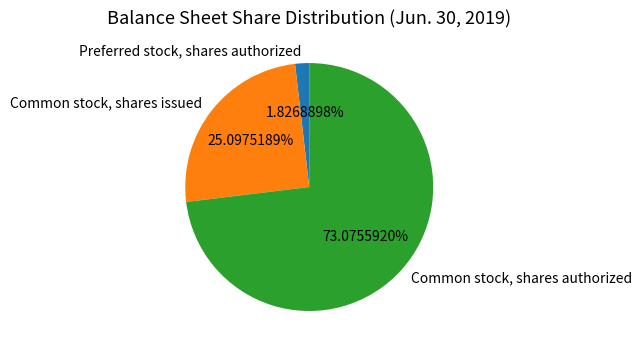

What is the largest slice in the pie chart?

Common stock, shares authorized